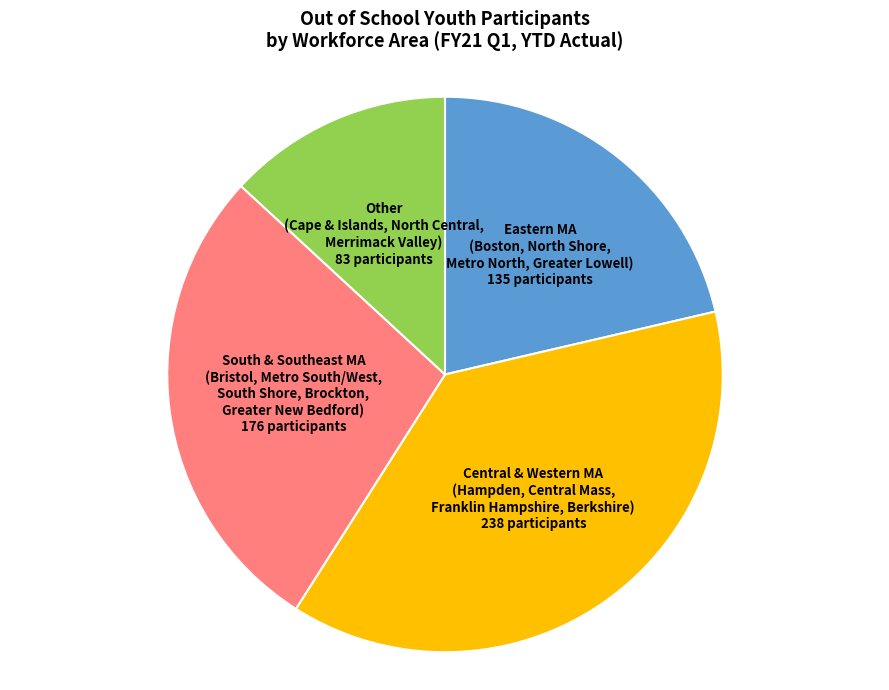

Does any single category account for the majority?

No